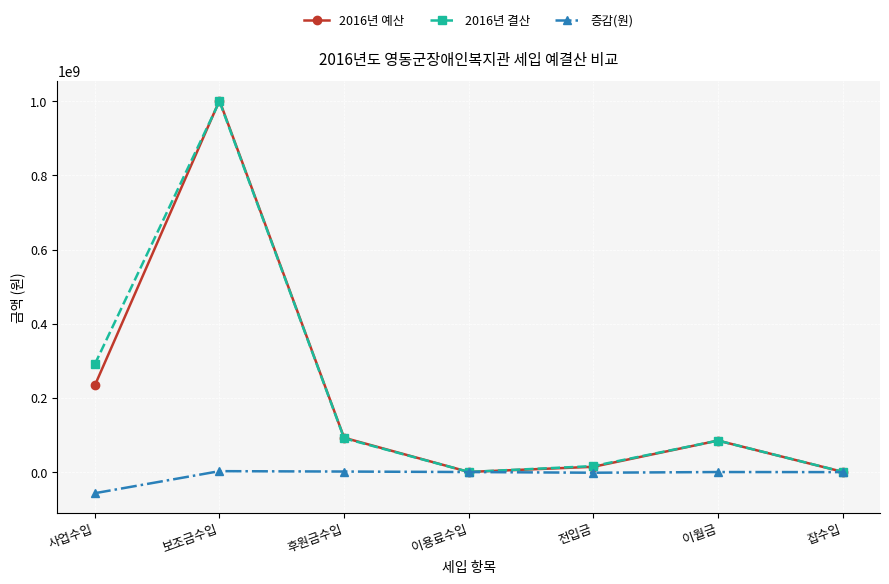

What position from the right is 보조금수입?

6